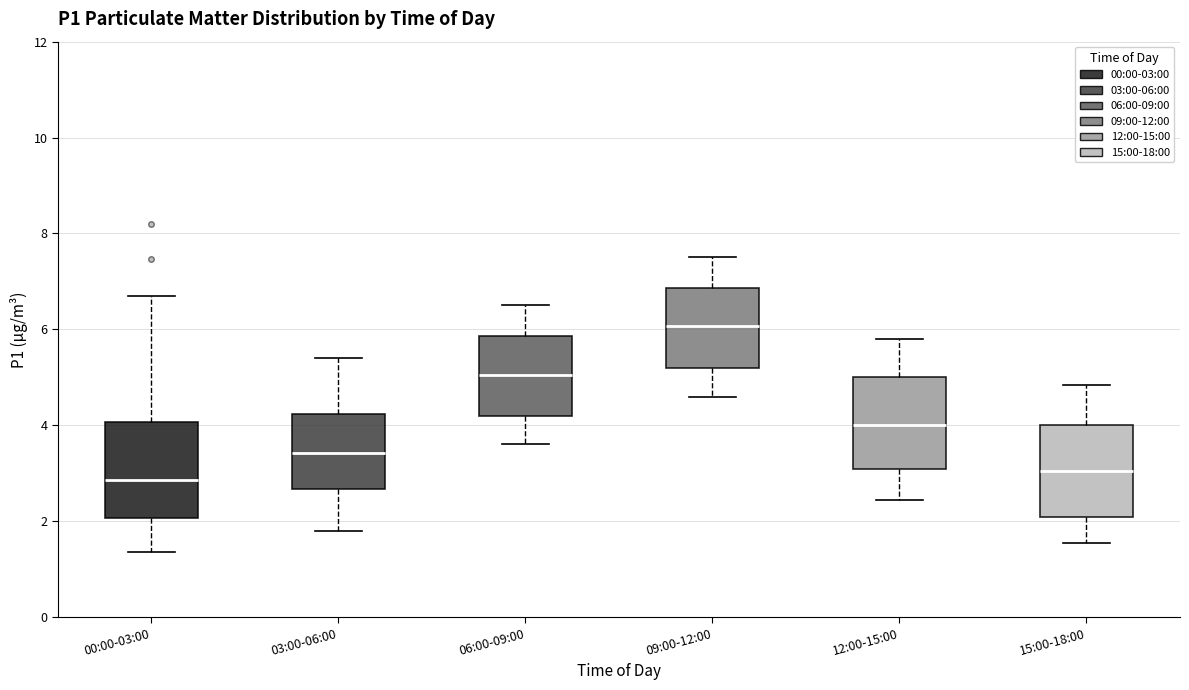

Reading left to right, transcribe this box plot: for each box, give where its median line is, the range the box spans, and where its two whiskers end, as read against the y-axis. The values are not printed on the chart, so give them approximately, as read against the axis.

00:00-03:00: median 2.8, box 2.0 to 4.0, whiskers 1.4 to 6.8
03:00-06:00: median 3.4, box 2.6 to 4.2, whiskers 1.8 to 5.4
06:00-09:00: median 5.0, box 4.2 to 5.8, whiskers 3.6 to 6.6
09:00-12:00: median 6.0, box 5.2 to 6.8, whiskers 4.6 to 7.6
12:00-15:00: median 4.0, box 3.0 to 5.0, whiskers 2.4 to 5.8
15:00-18:00: median 3.0, box 2.0 to 4.0, whiskers 1.6 to 4.8